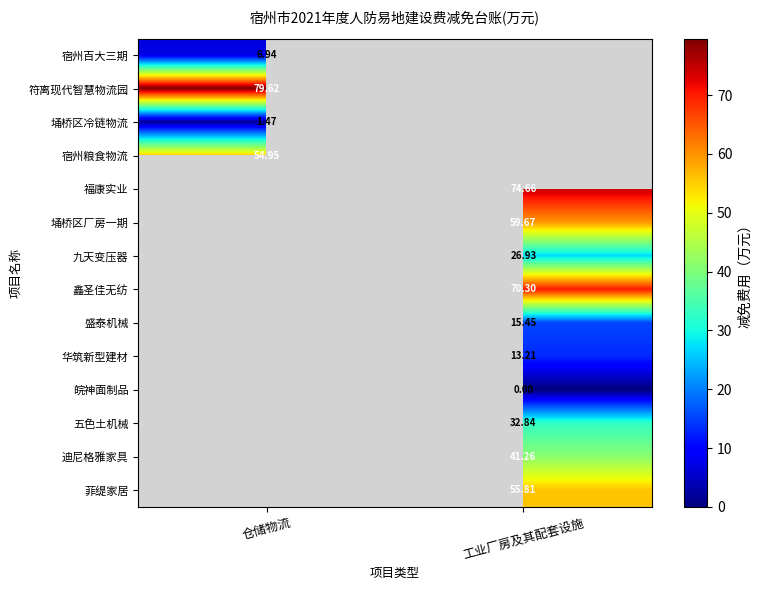

Which series has the widest spread of values?

宿州百大三期